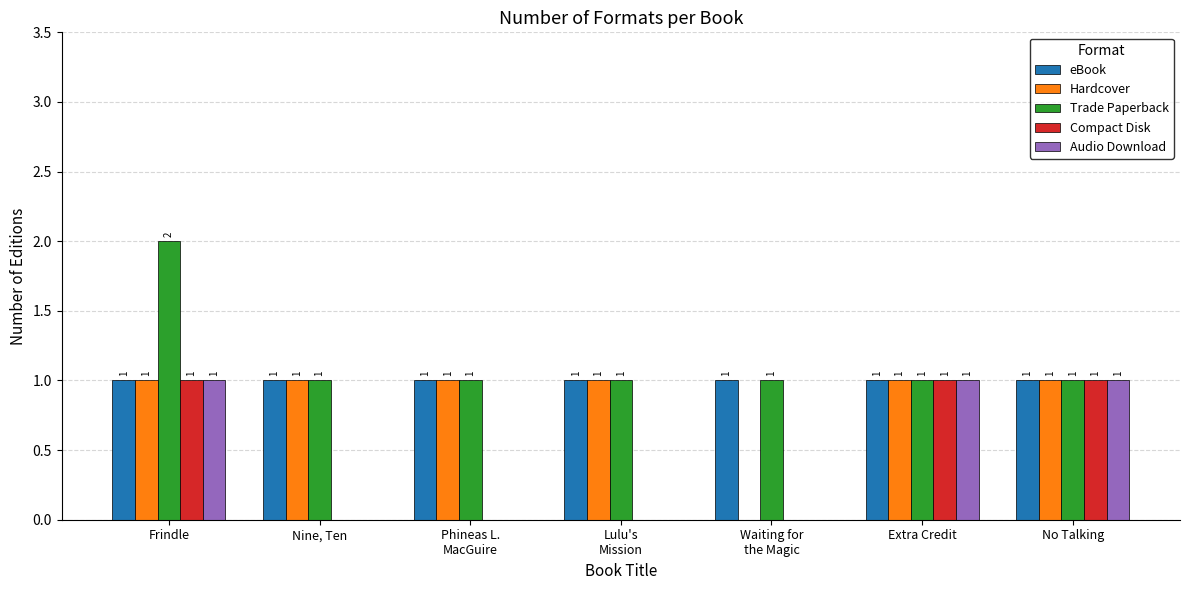

How many groups of bars are there?

7